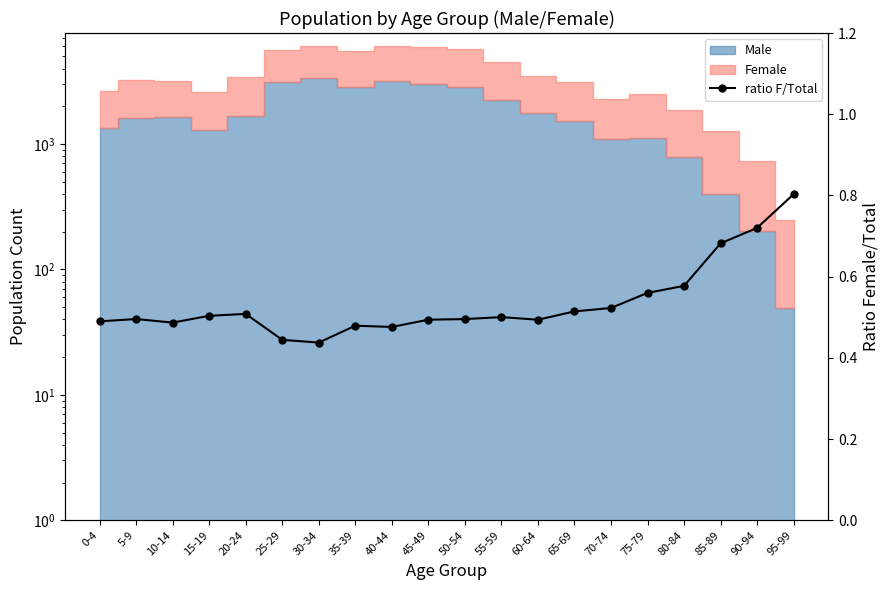

Rank the categories by value from lowest to highest.

30-34, 25-29, 40-44, 35-39, 10-14, 0-4, 60-64, 45-49, 50-54, 5-9, 55-59, 15-19, 20-24, 65-69, 70-74, 75-79, 80-84, 85-89, 90-94, 95-99